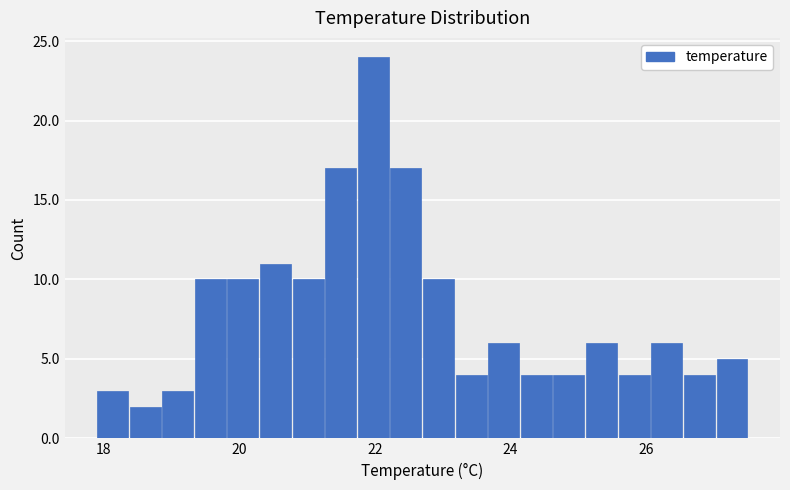

Around what value on the x-axis is the tallest bar? Give the approximate position of its centre, as read against the axis.

22.0